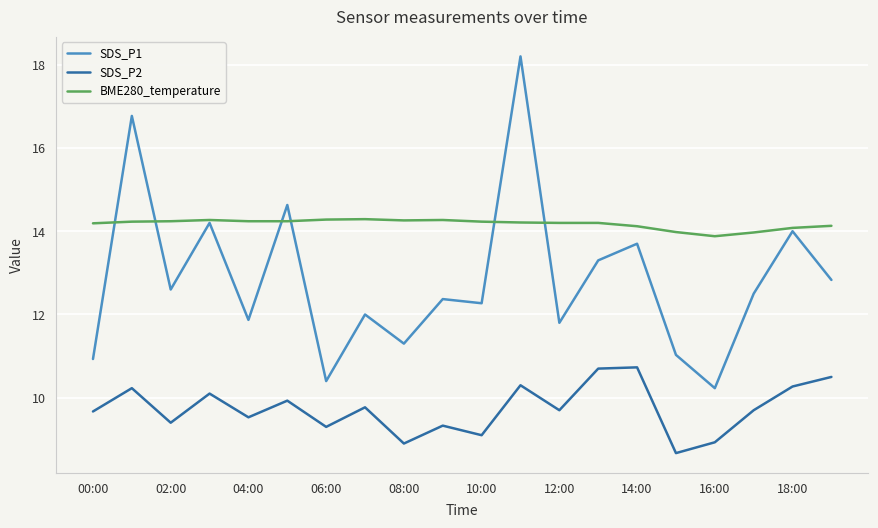

True or false: SDS_P1 has more than 0 interior local peaks.

True